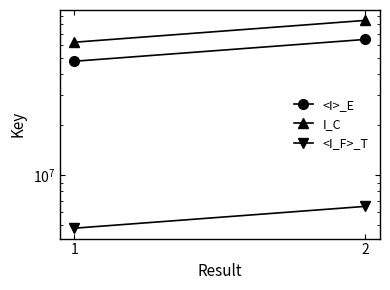

Does the chart have visible grid lines?

No